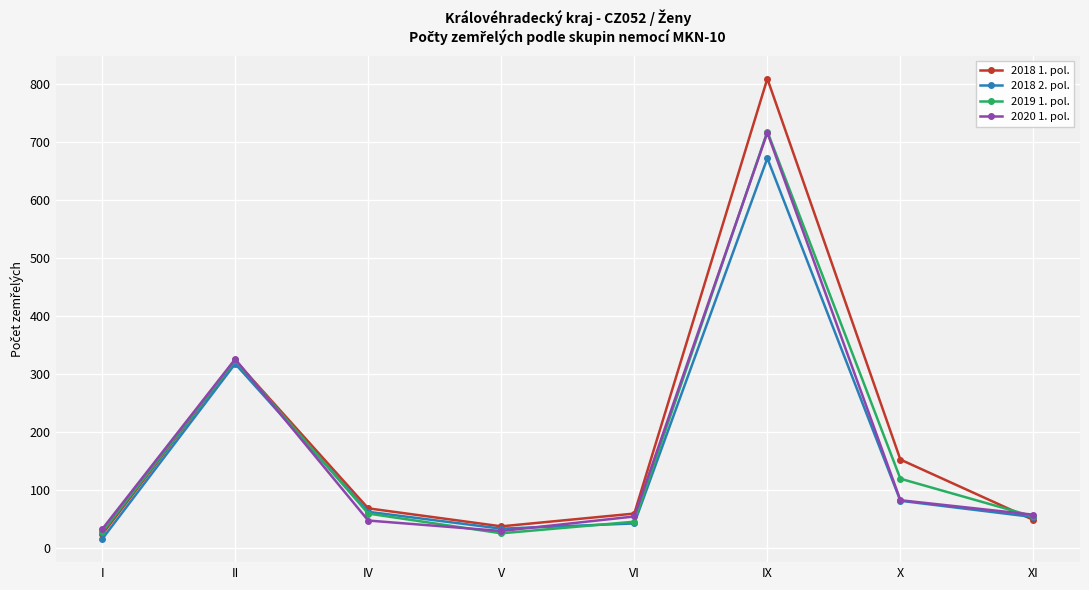

At which category does 2018 1. pol. reach its first local peak?

II